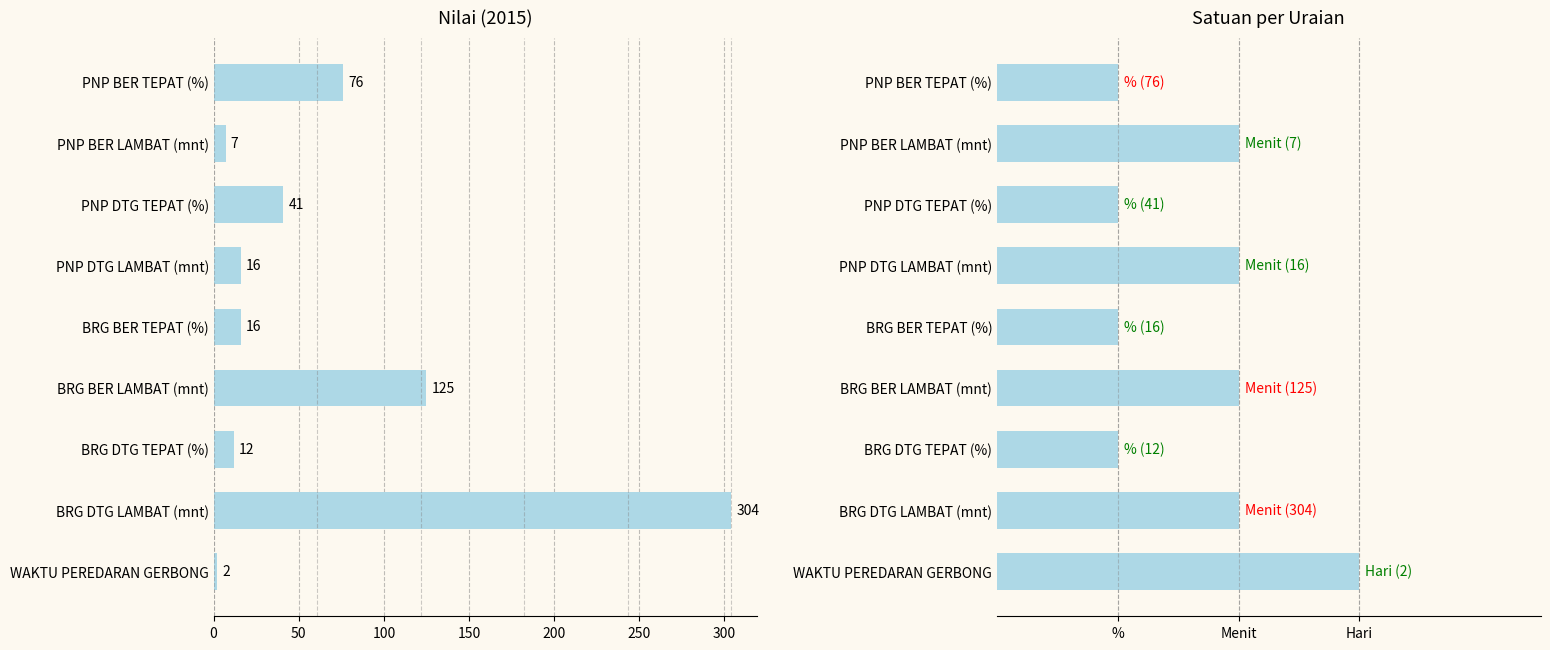

Is the value of satuan at BRG BER TEPAT (%) greater than the value of nilai at BRG BER TEPAT (%)?

No